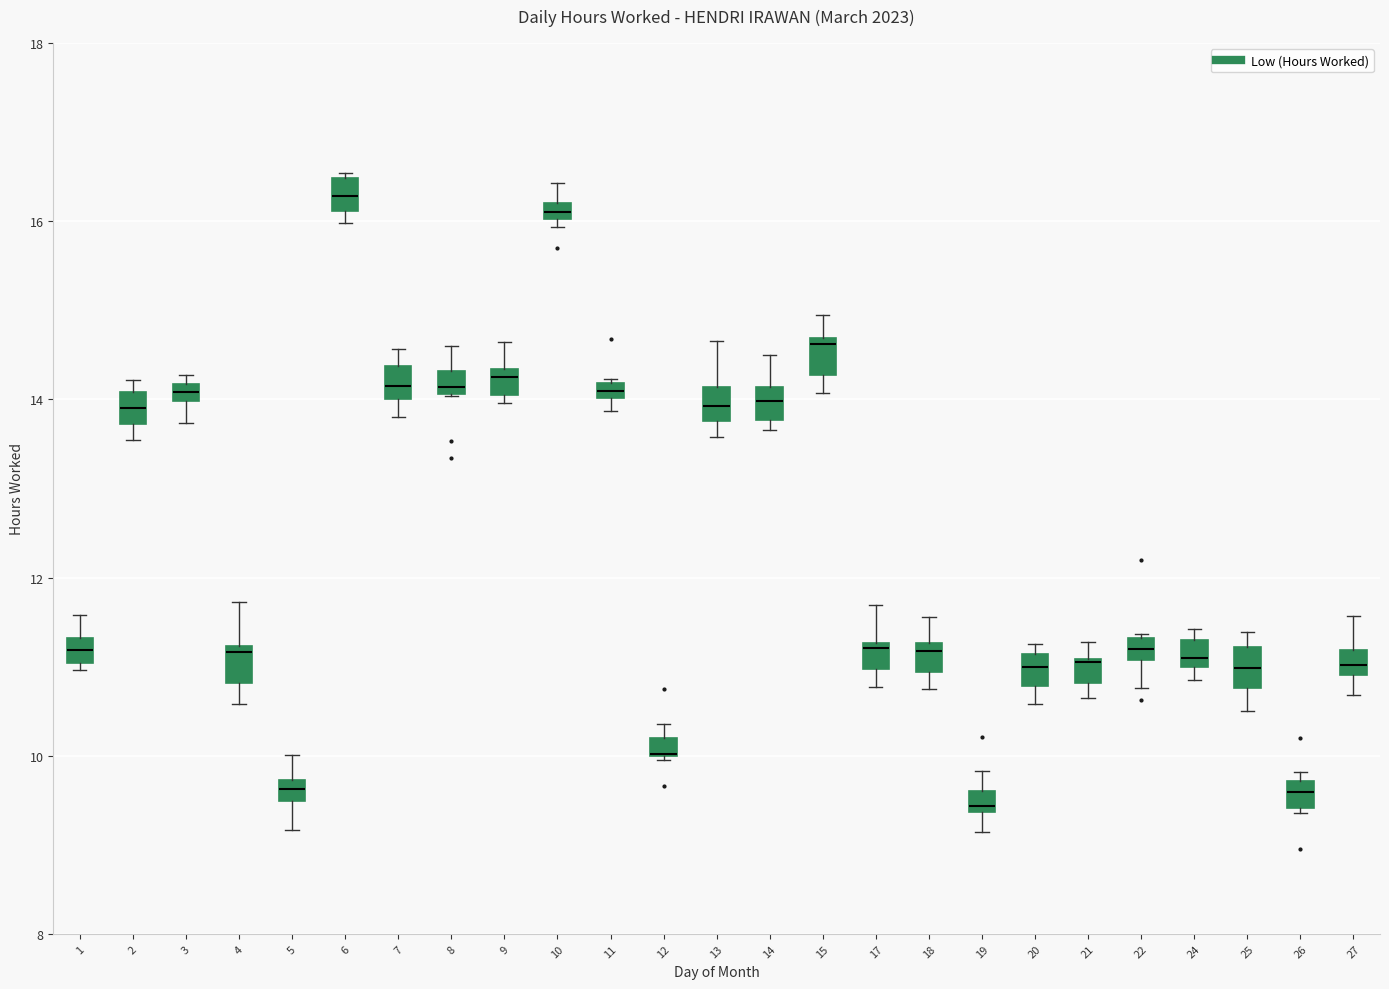

Where is the lower edge of the box at x = 3 on the y-axis? The values are not printed on the chart, so give them approximately, as read against the axis.

14.0